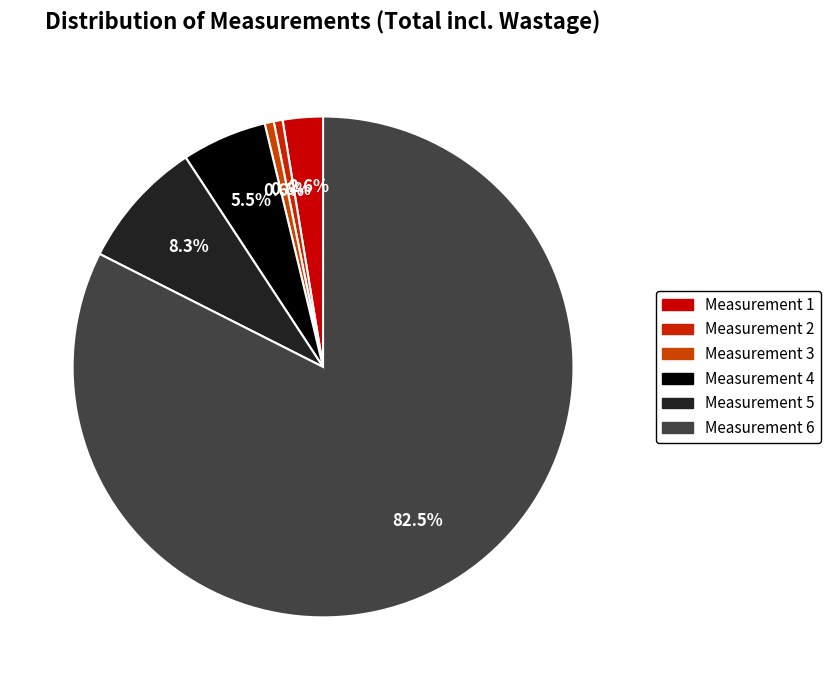

What percentage is the Measurement 2 slice, to the nearest percent?

1%